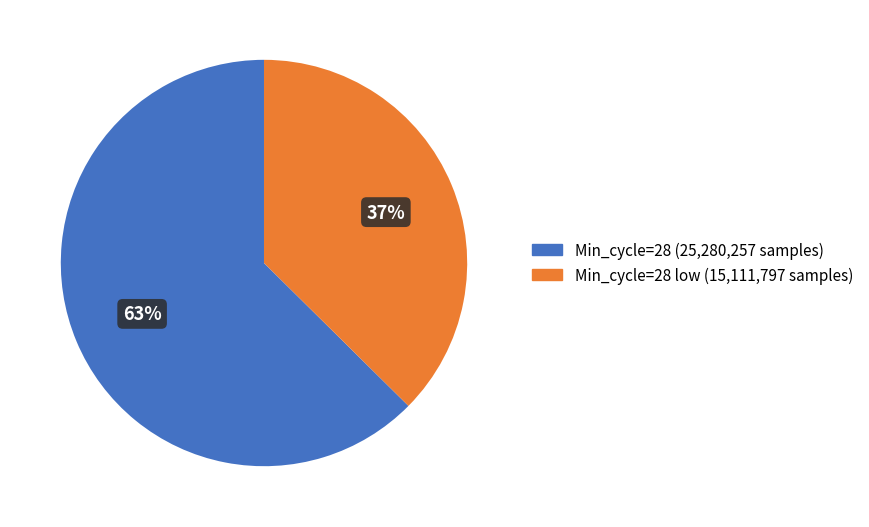

To the nearest percent, what is the average slice percentage?

50%